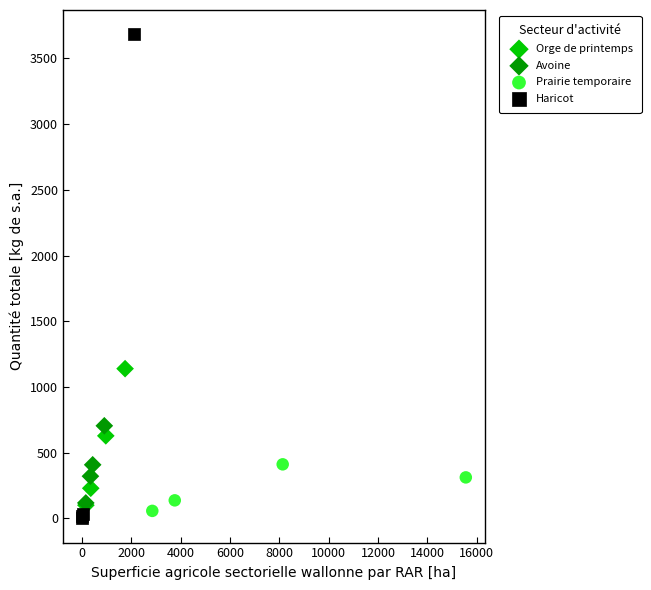

Which series contains the highest Y value?

Haricot